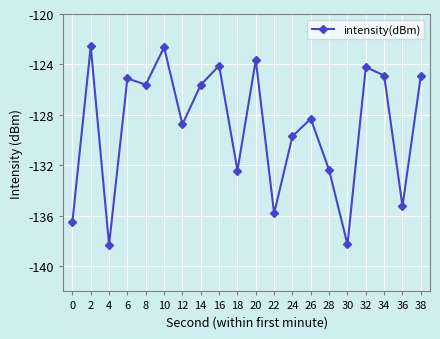

What value does the data have at 18?

-132.4